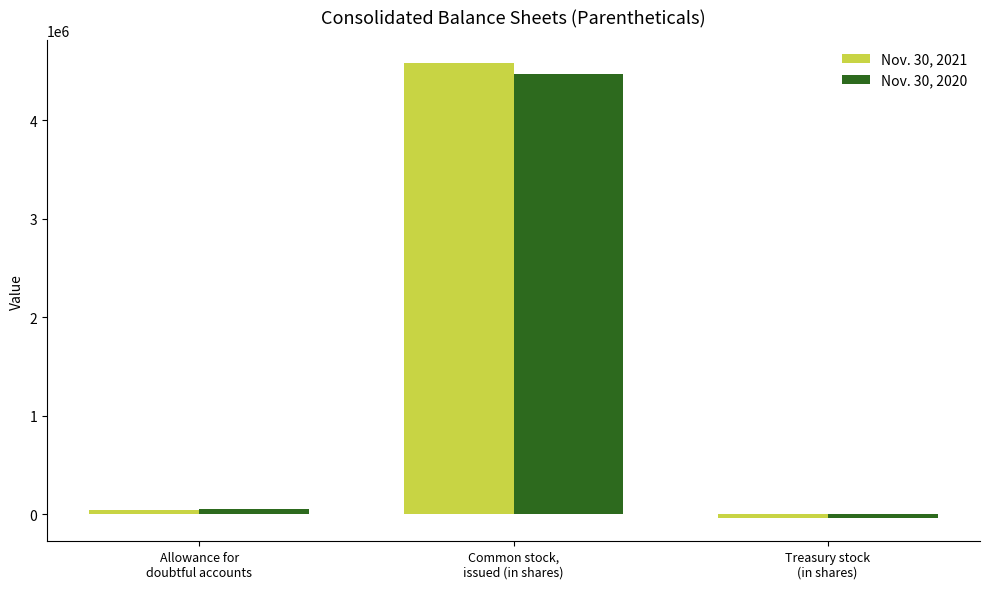

Which series has the widest spread of values?

Nov. 30, 2021